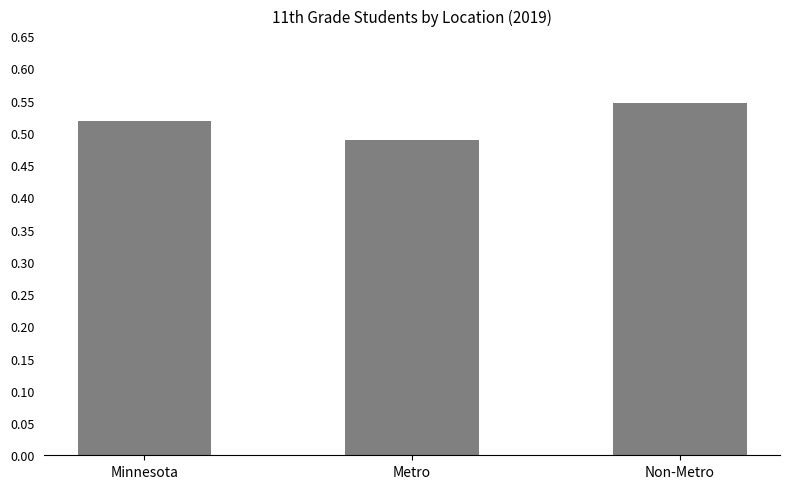

What is the sum of all values?

1.6